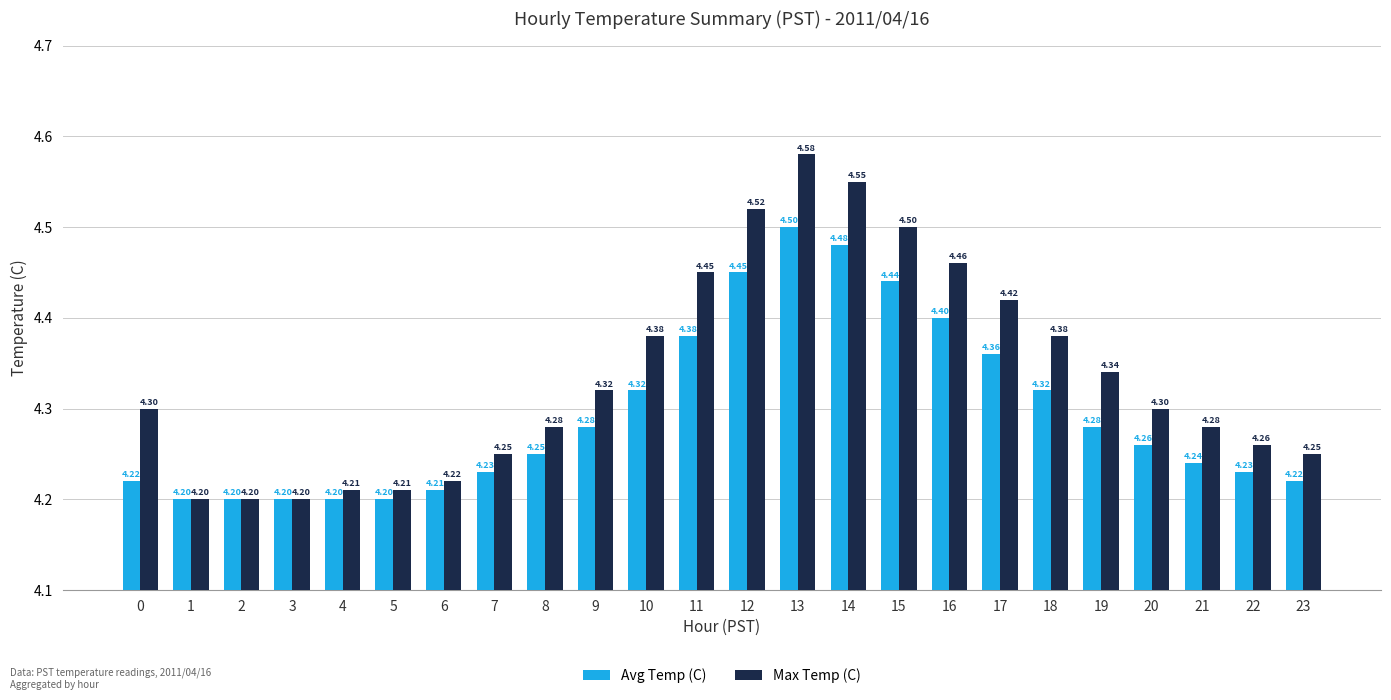

What is the sum of all Max Temp (C) values?

104.1